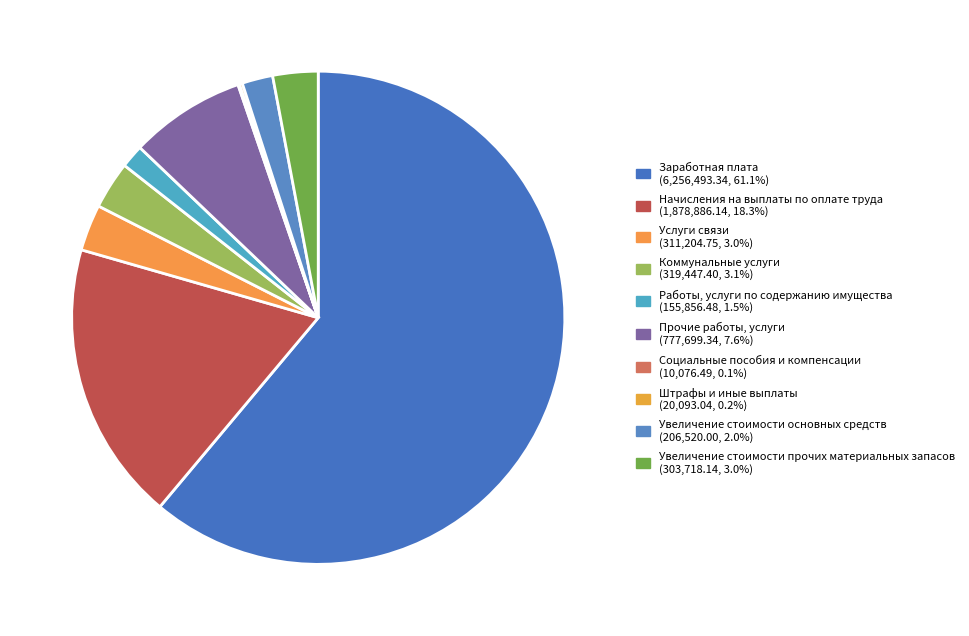

True or false: Увеличение стоимости основных средств accounts for 2% of the total.

True